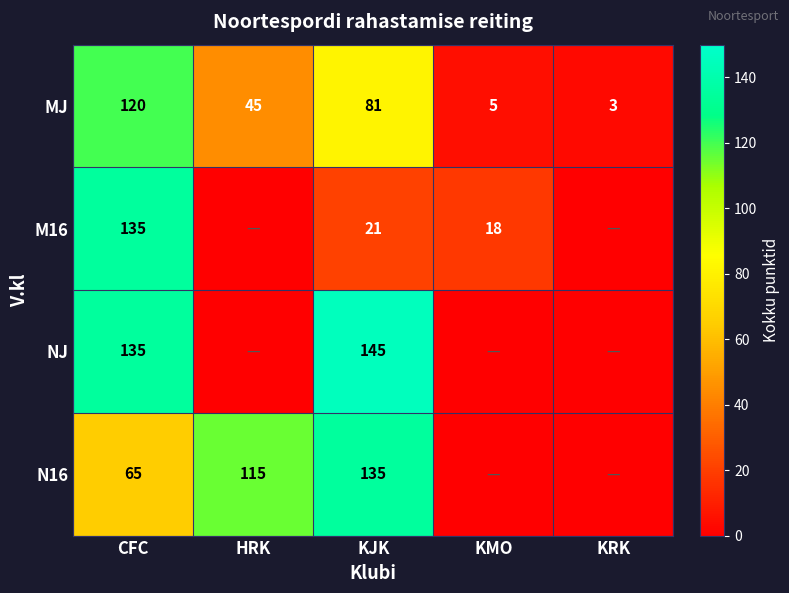

What is the total value across all series at CFC?

455